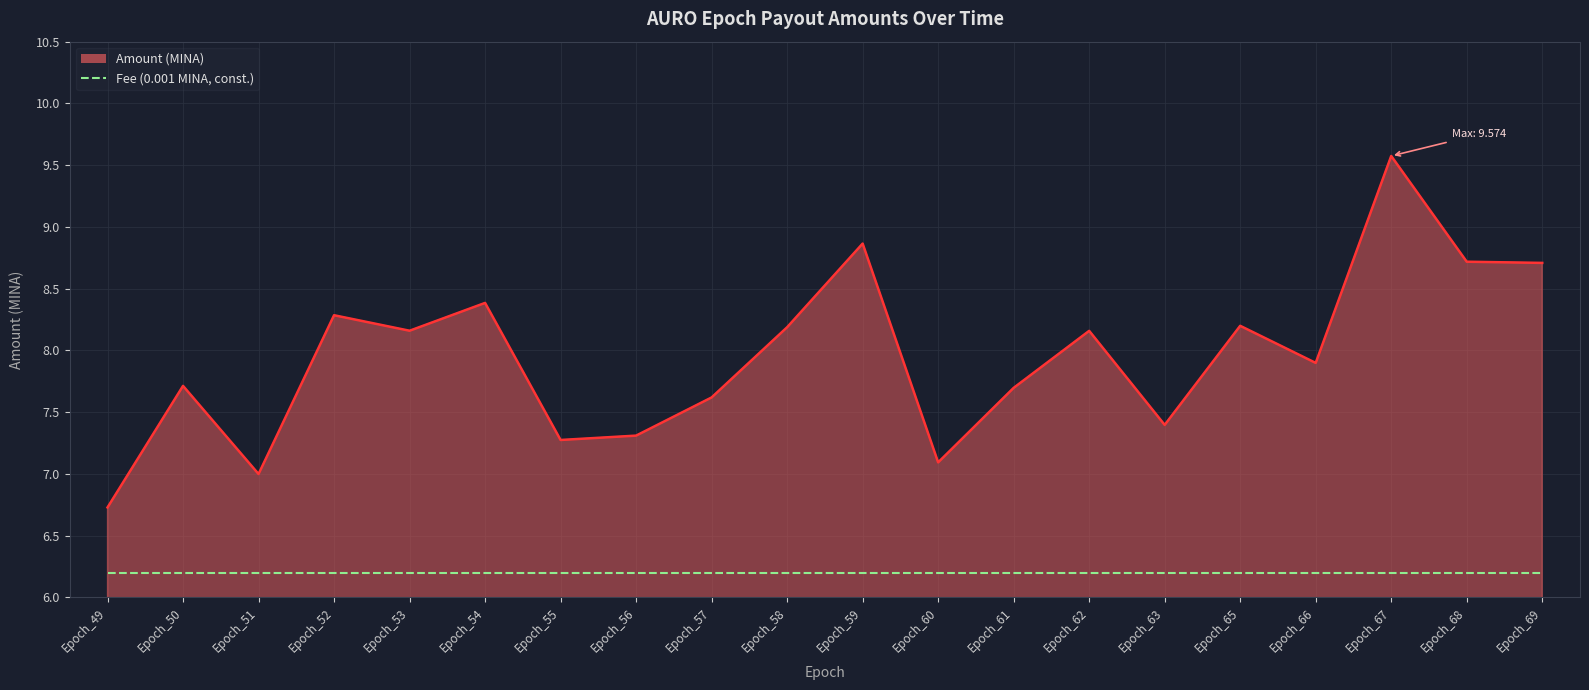

What is the spread (max minus min) of values at Epoch_65?

2.0